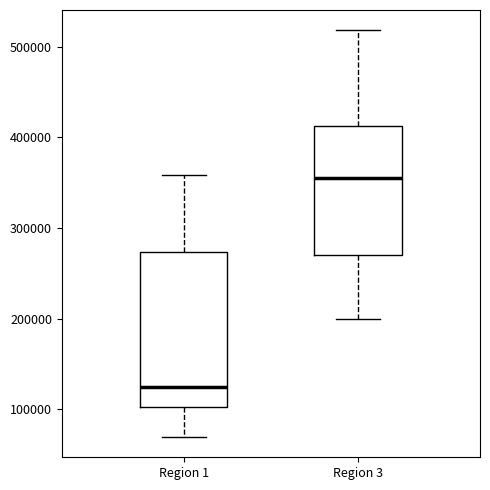

Reading left to right, read every box against the y-axis: the position of its median line, the range the box covers, and the ends of its whiskers. The values are not printed on the chart, so give them approximately, as read against the axis.

Region 1: median 120000, box 100000 to 270000, whiskers 70000 to 360000
Region 3: median 360000, box 270000 to 410000, whiskers 200000 to 520000